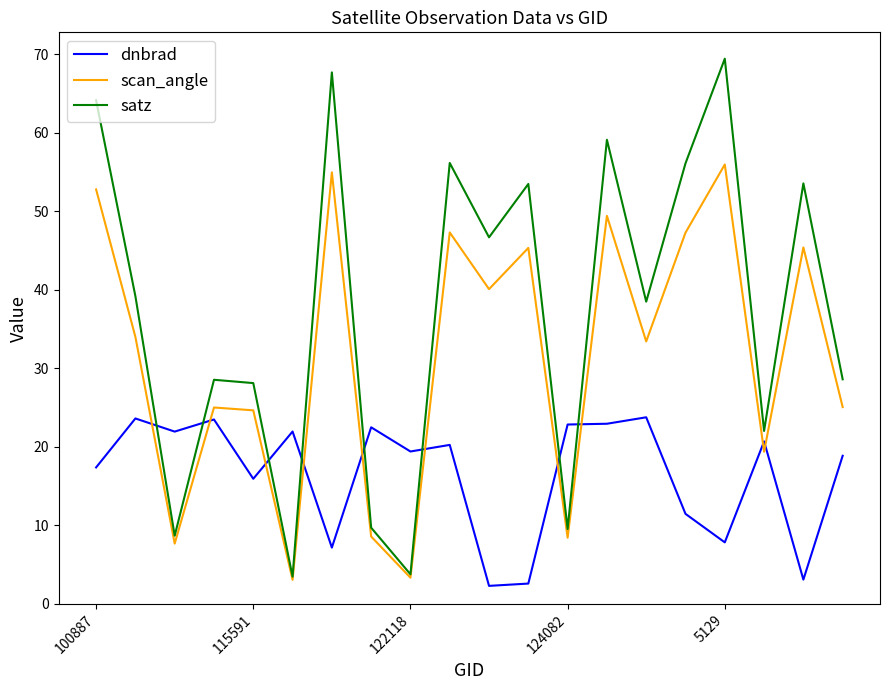

Which series has the widest spread of values?

satz